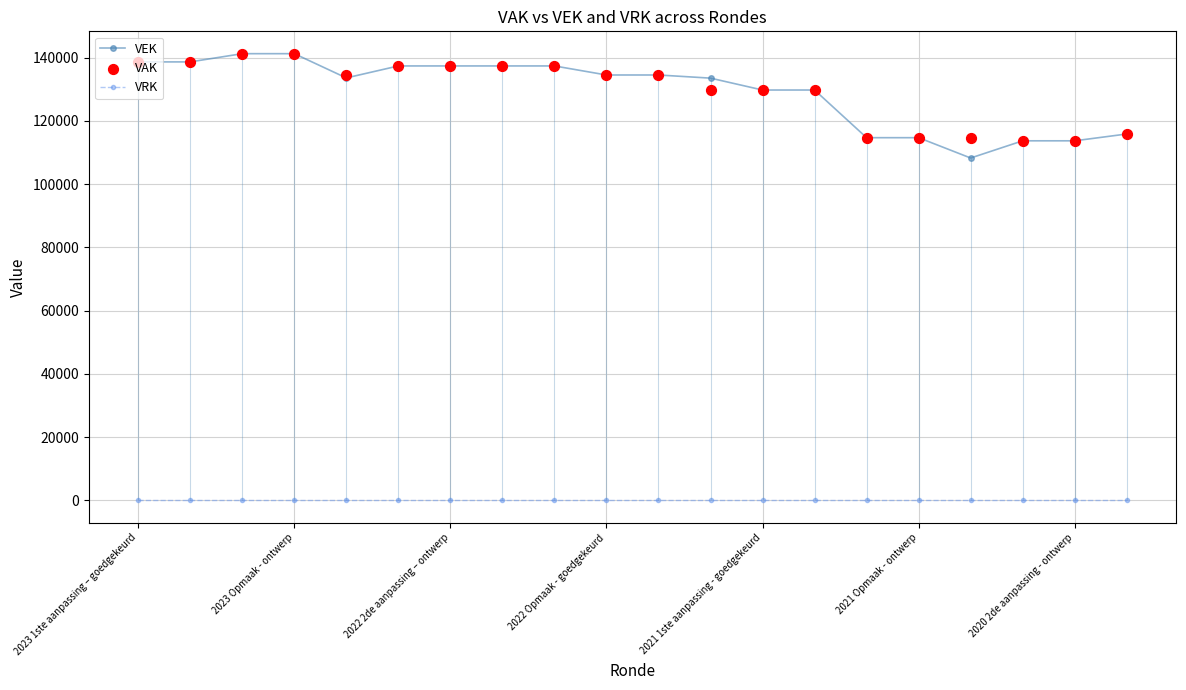

Is the value of VRK at 2020 2de aanpassing - ontwerp greater than the value of VEK at 2023 1ste aanpassing – goedgekeurd?

No